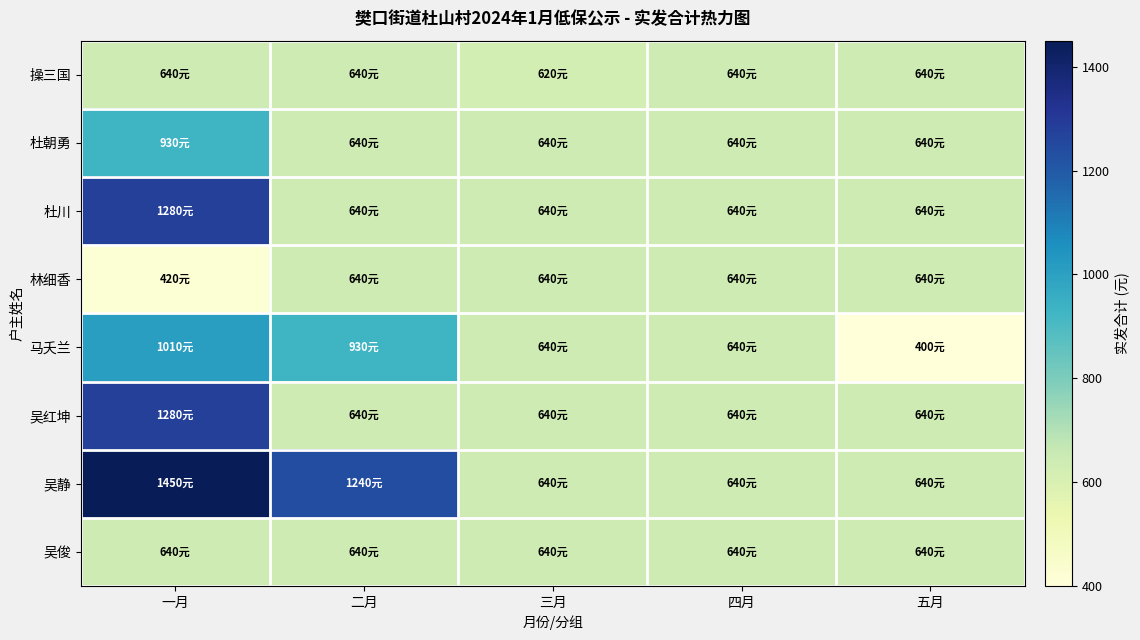

Reading left to right, what are all the values shown in this chart?

操三国: 一月=640	二月=640	三月=620	四月=640	五月=640
杜朝勇: 一月=930	二月=640	三月=640	四月=640	五月=640
杜川: 一月=1280	二月=640	三月=640	四月=640	五月=640
林细香: 一月=420	二月=640	三月=640	四月=640	五月=640
马夭兰: 一月=1010	二月=930	三月=640	四月=640	五月=400
吴红坤: 一月=1280	二月=640	三月=640	四月=640	五月=640
吴静: 一月=1450	二月=1240	三月=640	四月=640	五月=640
吴俊: 一月=640	二月=640	三月=640	四月=640	五月=640